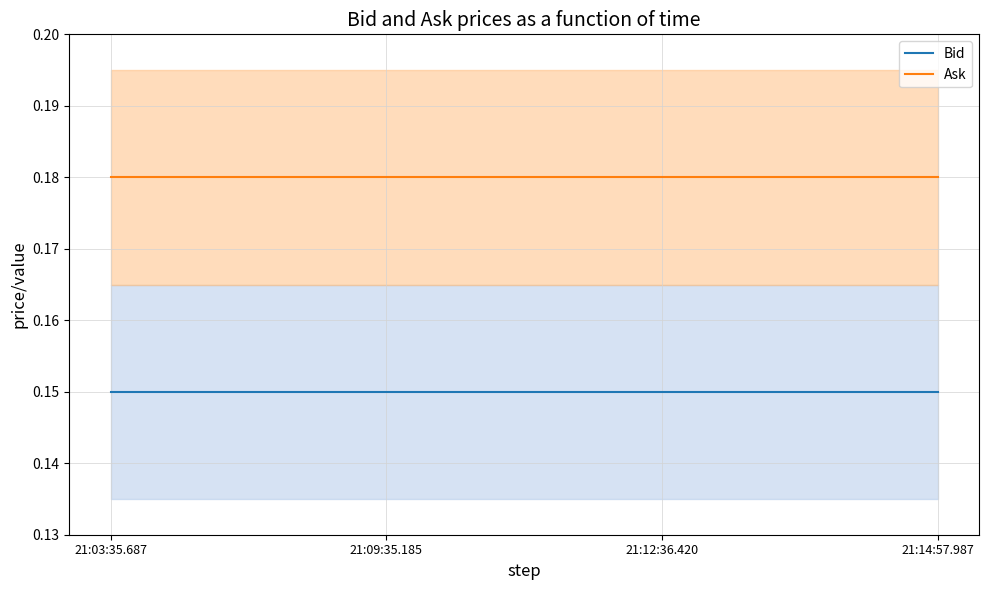

Is it true that Ask equals 0.2 at 21:03:35.687?

True